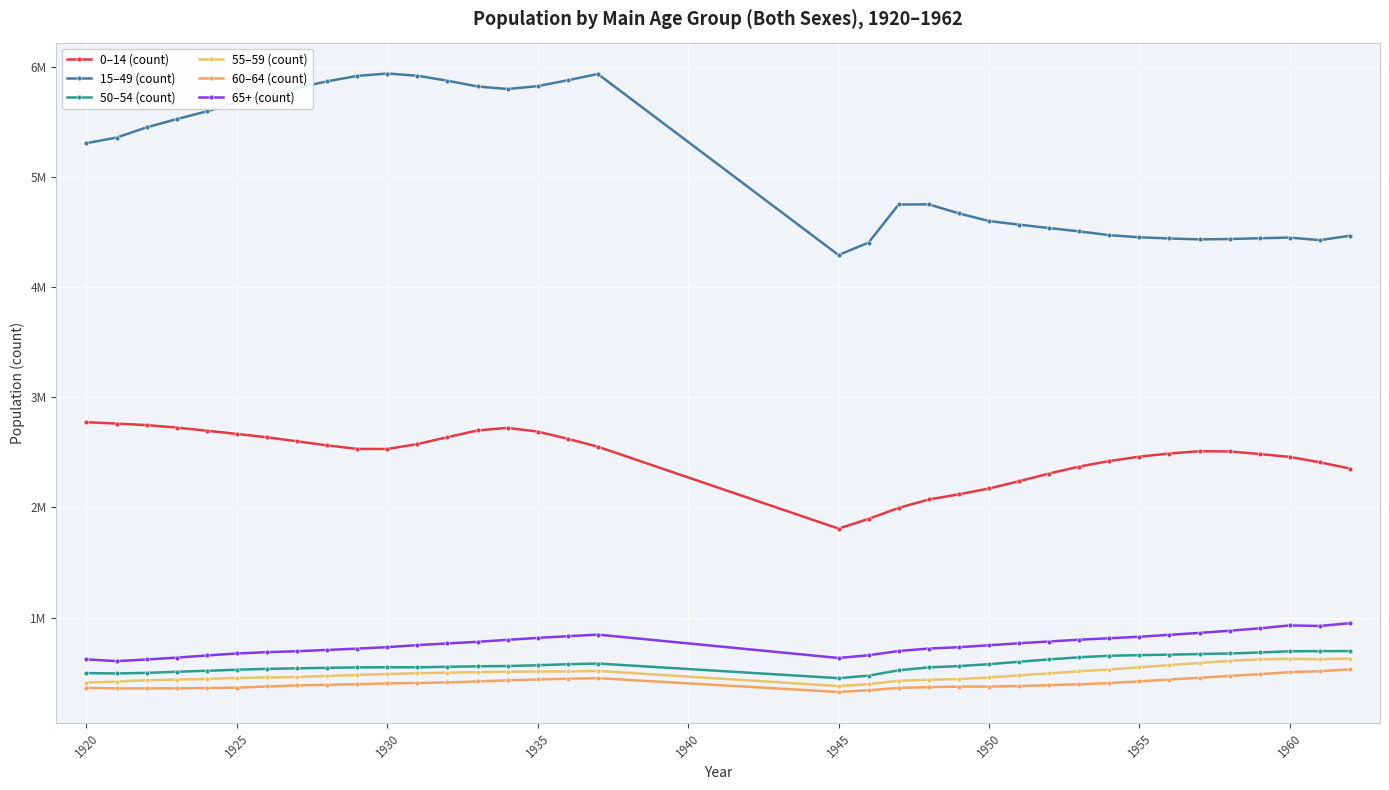

At which category does 55–59 (count) reach its first local valley?

1945